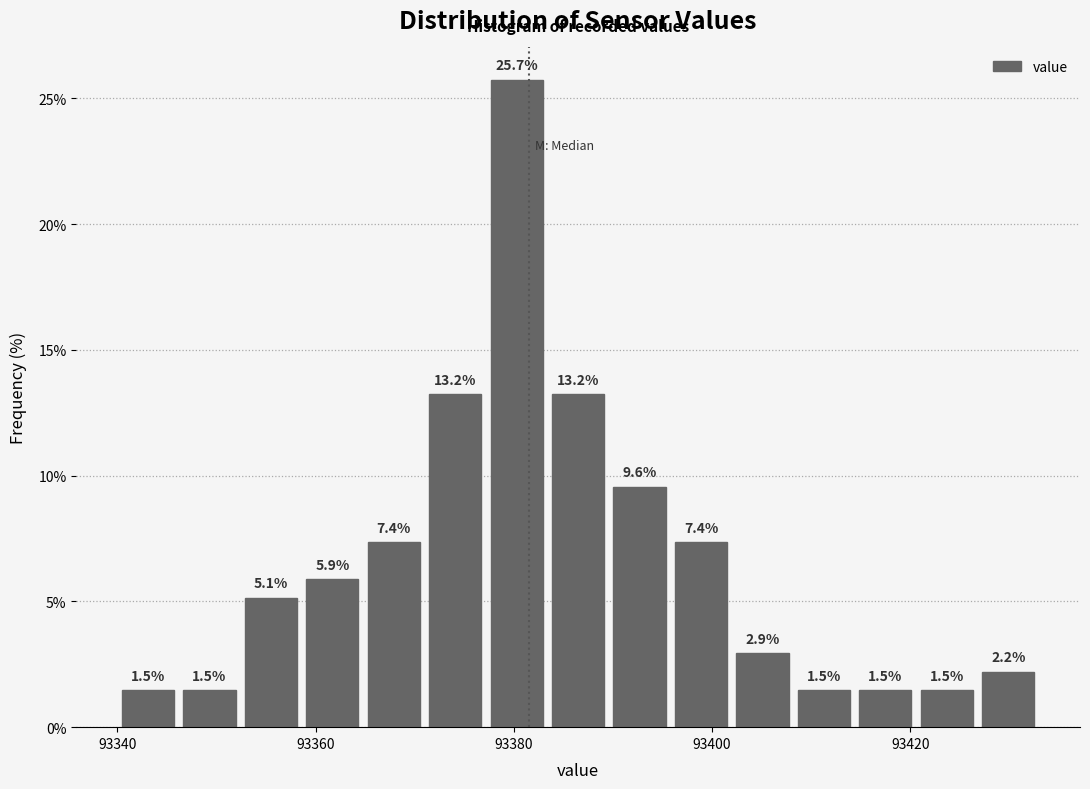

Read against the x-axis, roughly where is the centre of the tallest bar?

93380